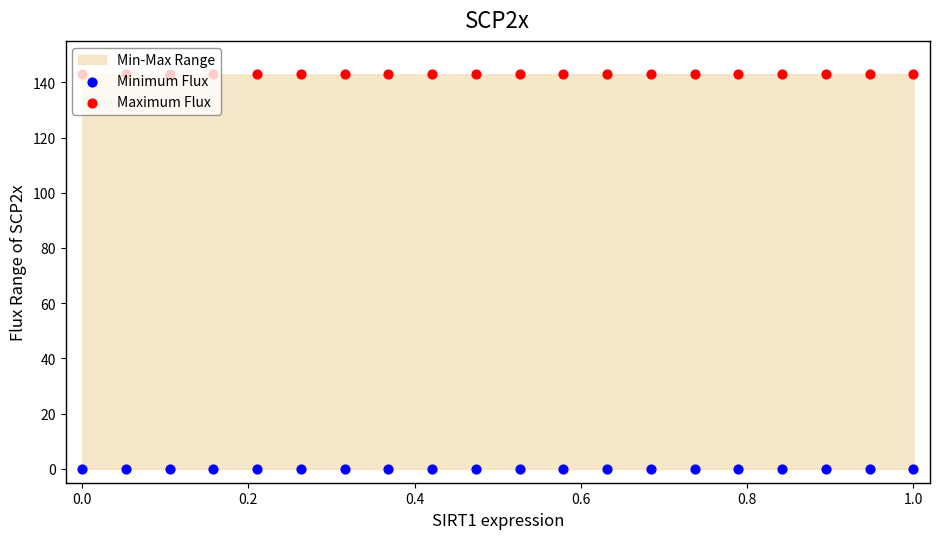

Which series has the largest total across all categories?

Maximum Flux